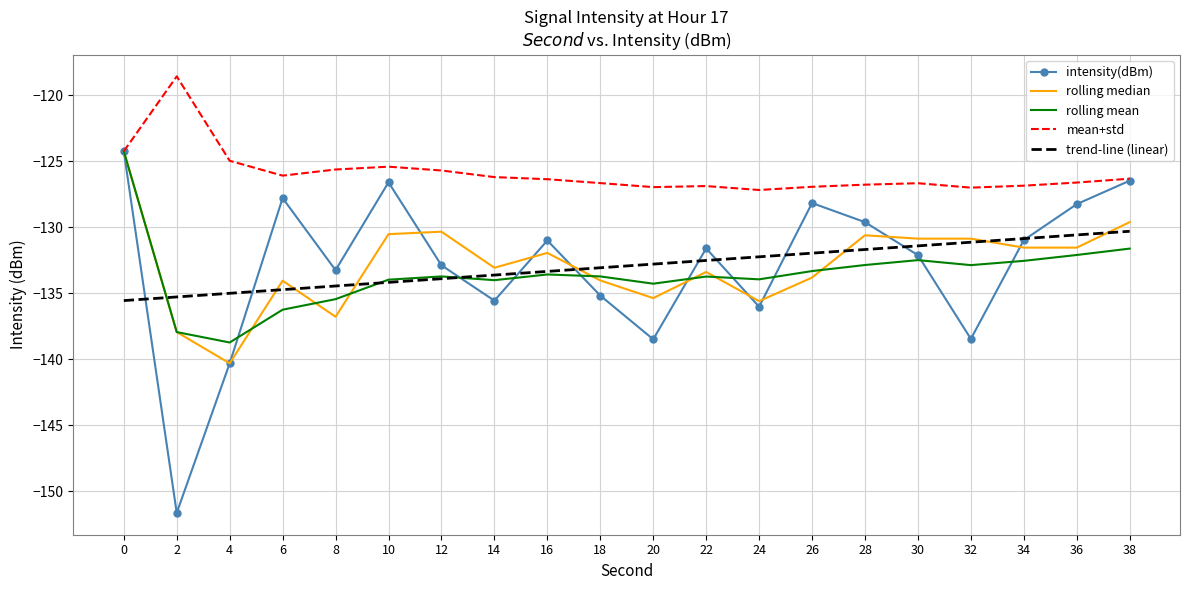

What is the difference between the rolling mean values at 22 and 16?

0.2